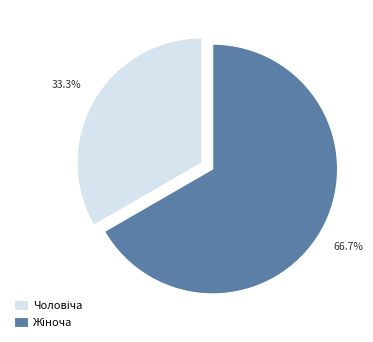

Does any single category account for the majority?

Yes